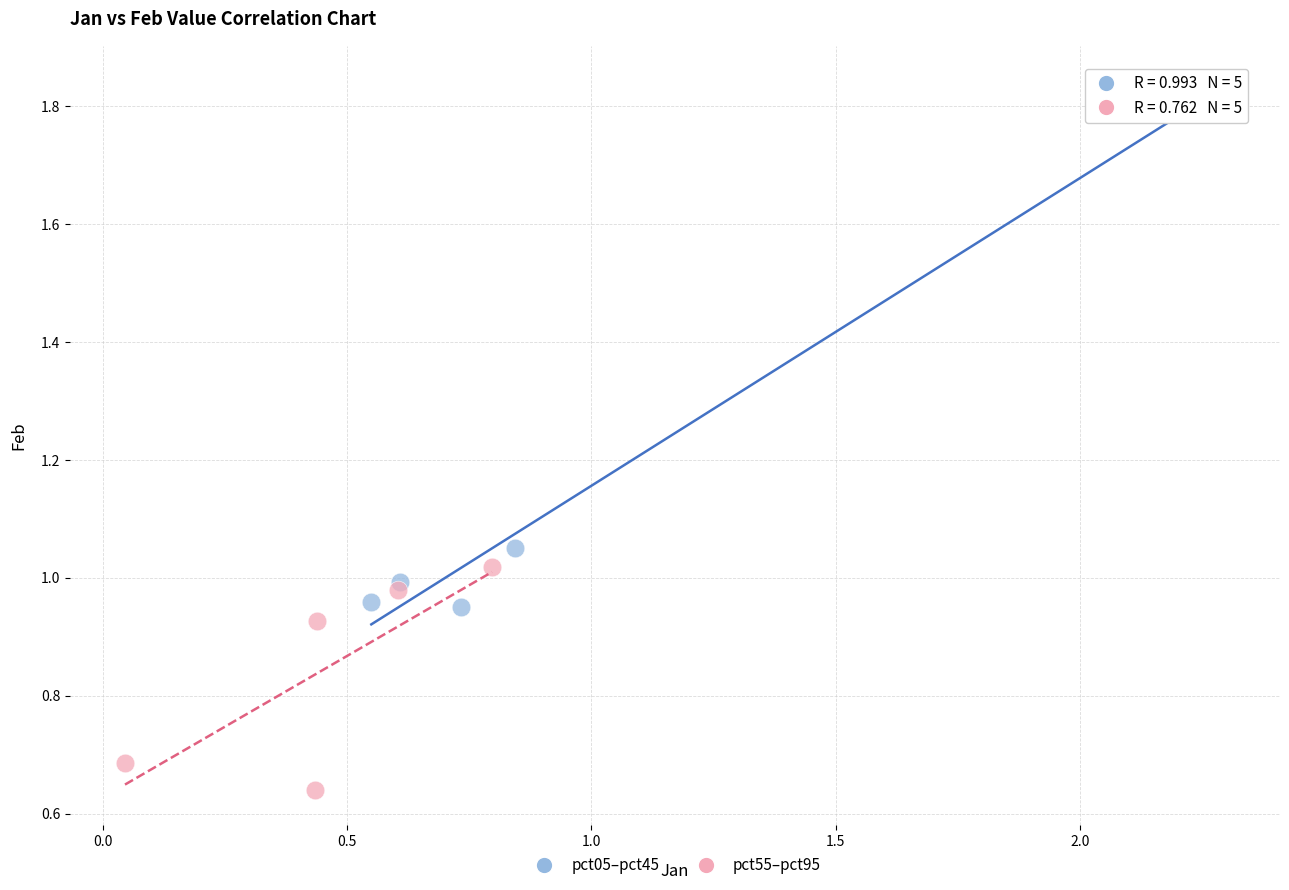

Which series reaches the minimum Y coordinate?

pct55–pct95